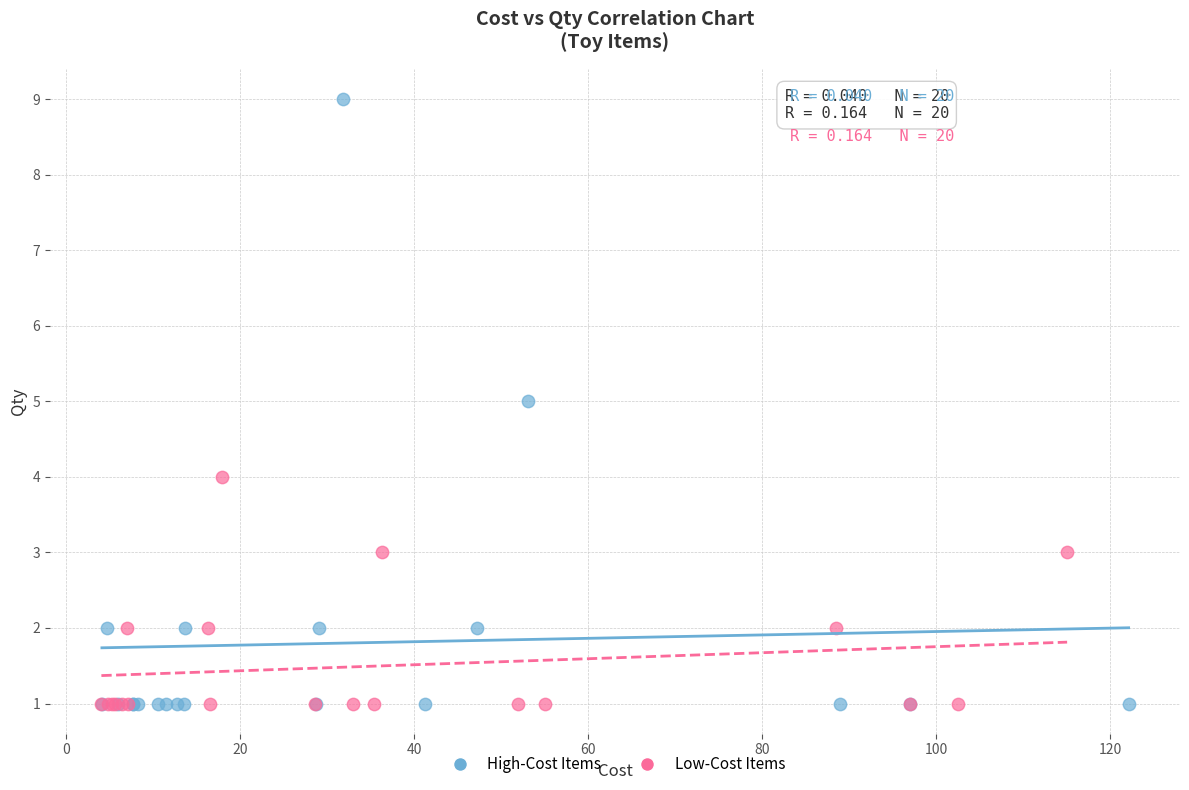

Which series contains the highest Y value?

High-Cost Items